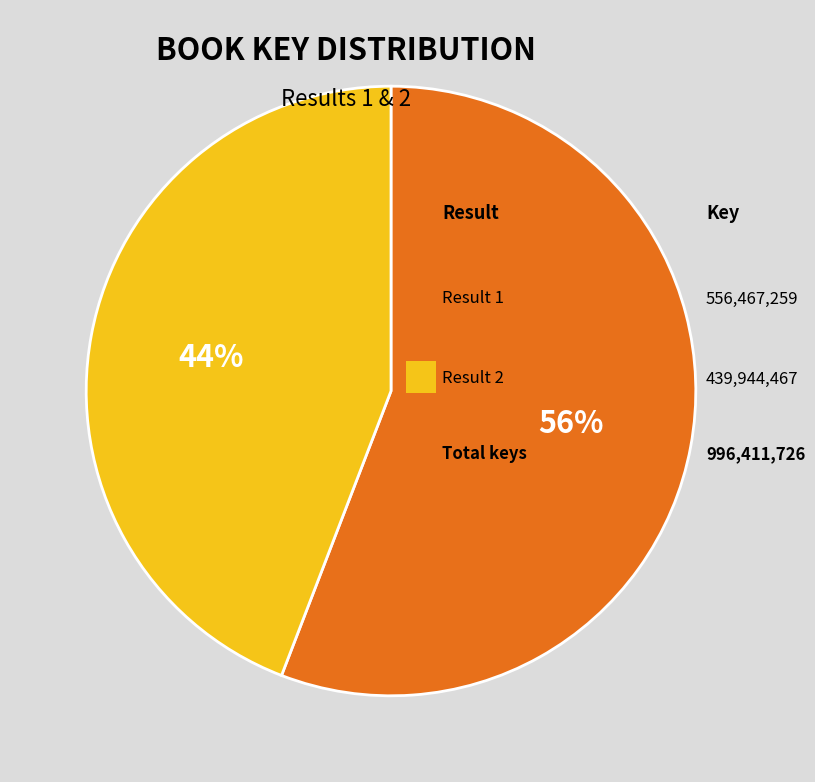

To the nearest percent, what is the difference between the largest and smallest slice percentages?

12%